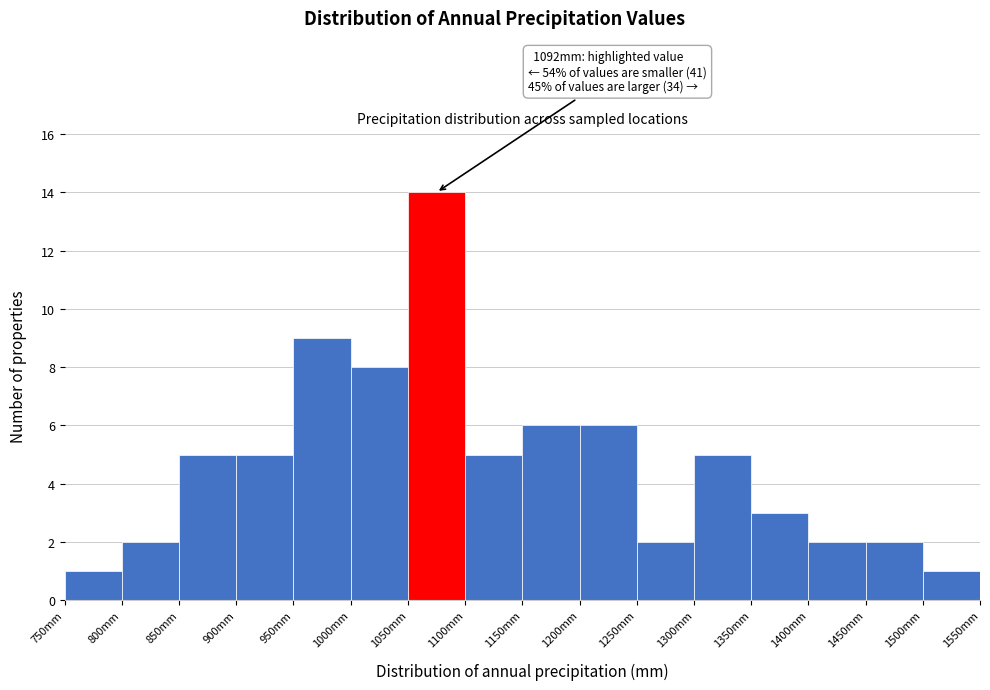

Over which range of the x-axis is the bar tallest?

1050 to 1100